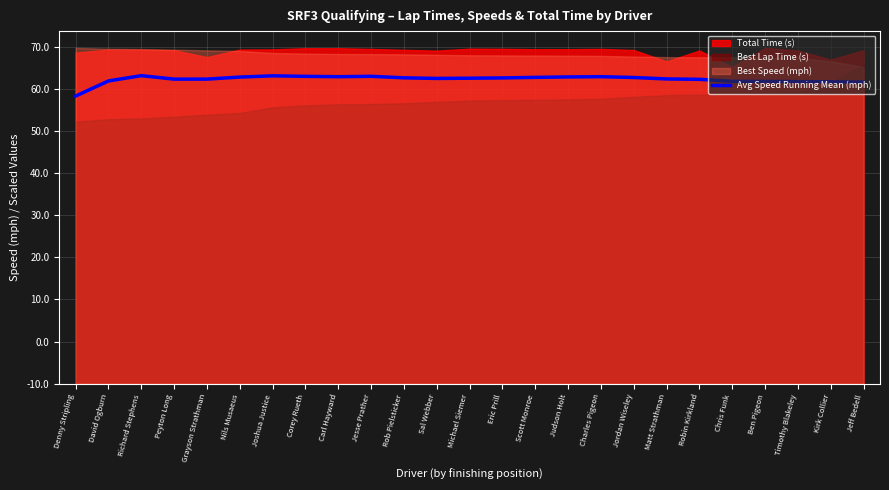

Where is the first local maximum?

Richard Stephens